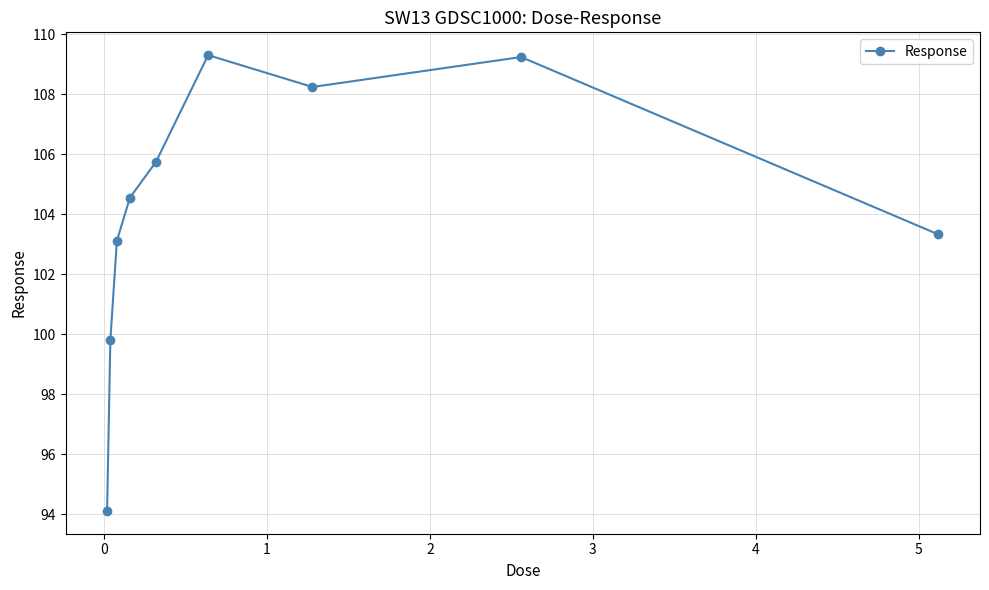

What is the value of the 2nd point from the left?

99.8